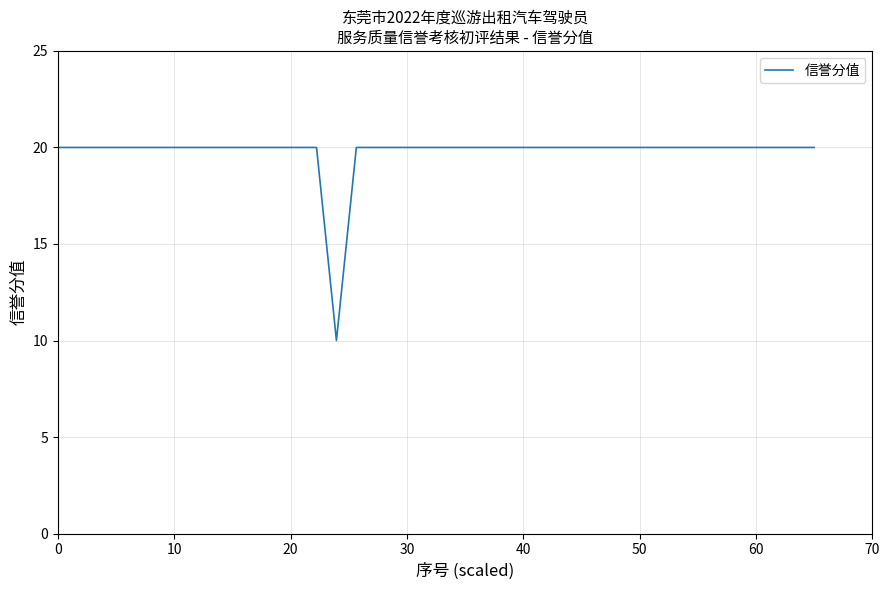

What is the maximum value shown in the chart?

20